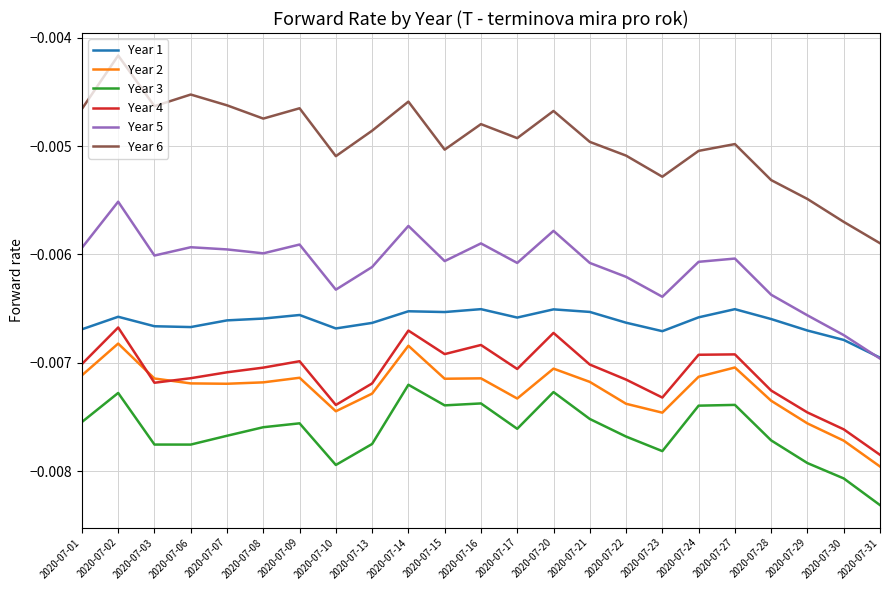

Is the value of Year 5 at 2020-07-09 greater than the value of Year 6 at 2020-07-22?

No